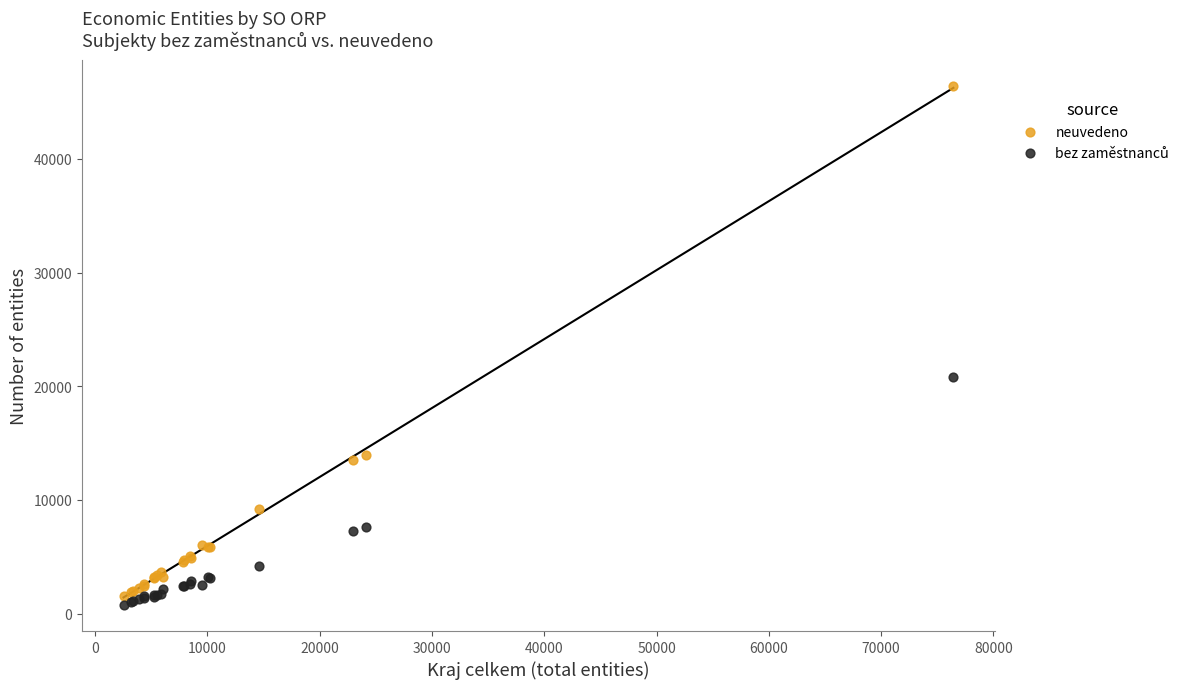

In the neuvedeno series, what Y value is closest to 23994?

13964